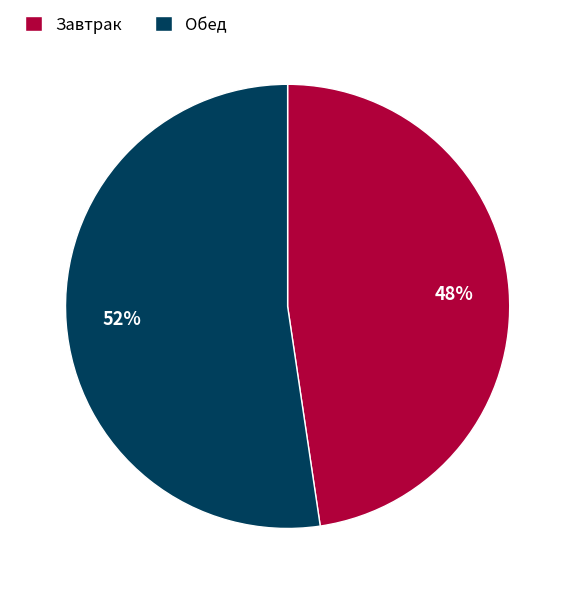

Which category has the biggest portion of the pie?

Обед